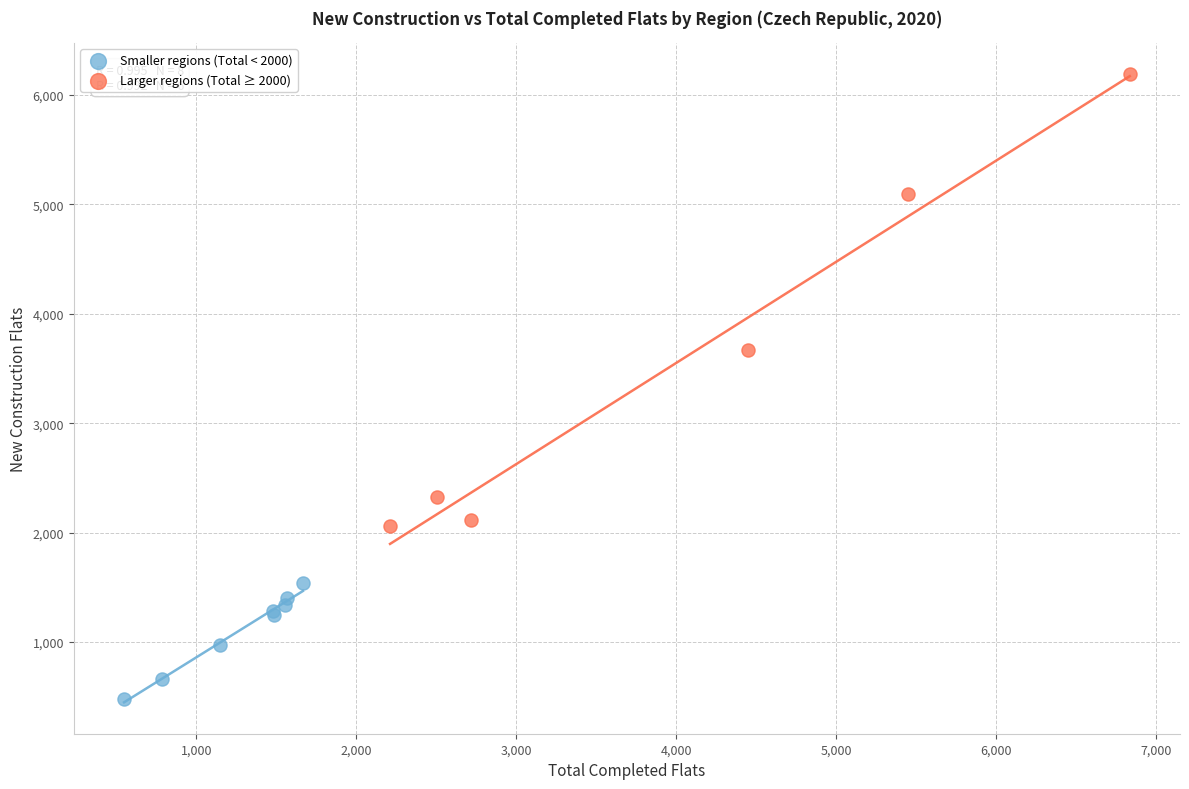

Which series has the largest Y range (max minus min)?

Larger regions (Total ≥ 2000)